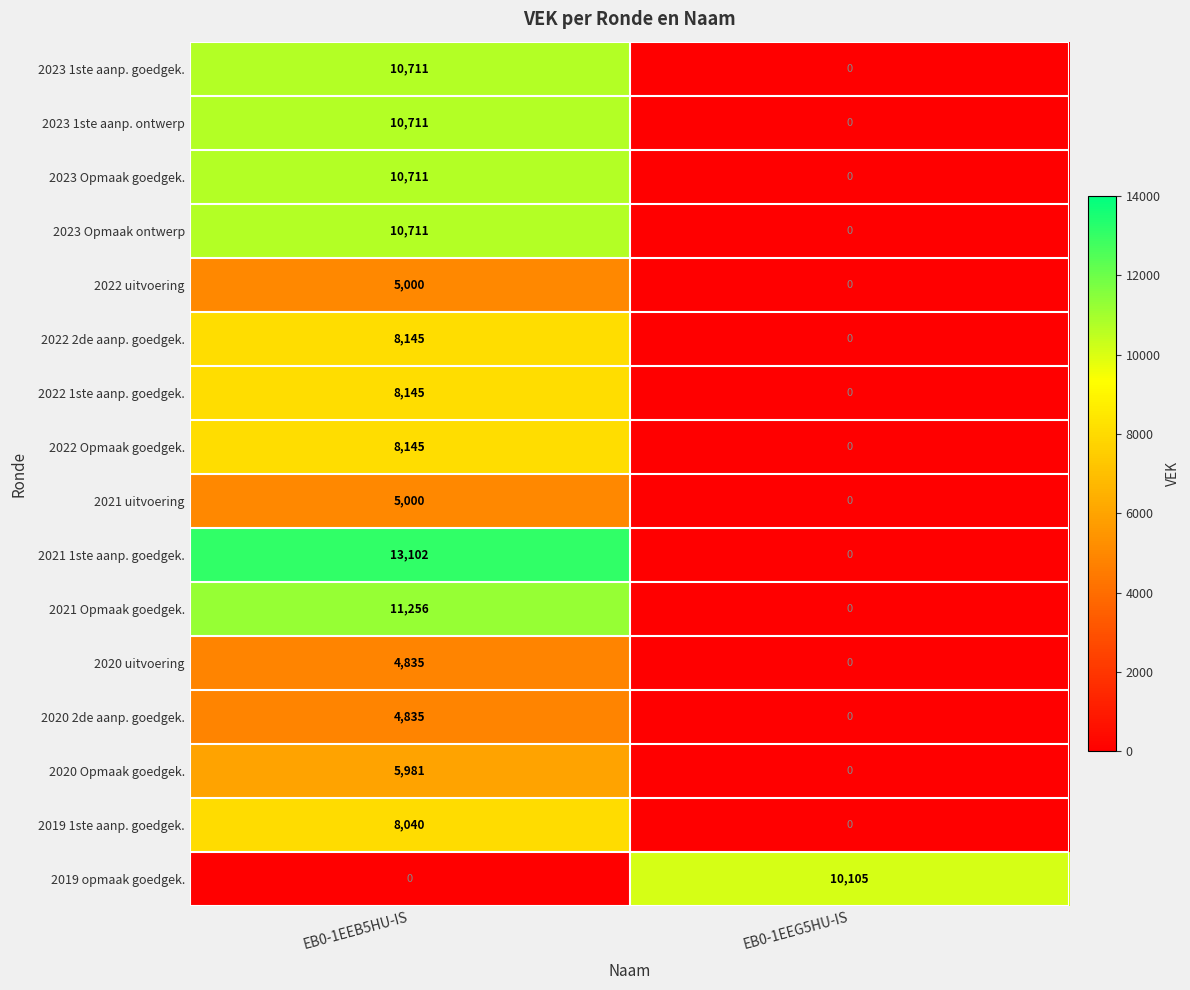

Where is 2023 Opmaak goedgek. nearest to the value 5355?

EB0-1EEG5HU-IS